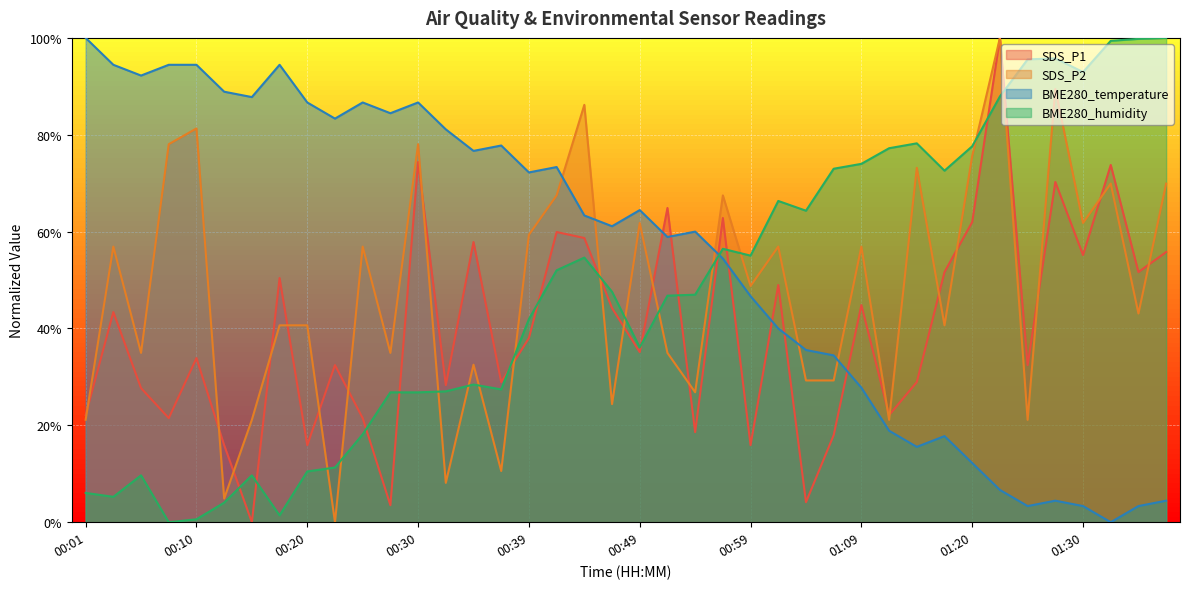

Reading right to left, extract all data points from this chart.

SDS_P1: 55.8	51.7	73.8	55.2	70.2	32.4	100.0	62.0	51.7	28.9	22.1	44.8	18.0	4.1	49.0	15.9	62.8	18.6	64.9	35.1	44.2	58.7	59.9	38.0	28.9	57.9	28.3	74.4	3.5	21.5	32.4	15.9	50.4	0.0	15.9	33.9	21.5	27.7	43.4	22.1
SDS_P2: 69.9	43.1	69.9	61.8	89.4	21.1	100.0	75.6	40.7	73.2	21.1	56.9	29.3	29.3	56.9	48.8	67.5	26.8	35.0	61.8	24.4	86.2	67.5	59.3	10.6	32.5	8.1	78.0	35.0	56.9	0.0	40.7	40.7	21.1	4.9	81.3	78.0	35.0	56.9	21.1
BME280_temperature: 4.4	3.3	0.0	3.3	4.4	3.3	6.7	12.2	17.8	15.6	18.9	27.8	34.4	35.6	40.0	46.7	54.4	60.0	58.9	64.4	61.1	63.3	73.3	72.2	77.8	76.7	81.1	86.7	84.4	86.7	83.3	86.7	94.4	87.8	88.9	94.4	94.4	92.2	94.4	100.0
BME280_humidity: 100.0	99.8	99.4	92.9	95.8	95.6	87.9	77.6	72.6	78.2	77.2	74.0	73.0	64.3	66.3	55.0	56.5	47.0	46.8	36.1	47.6	54.6	52.0	41.9	27.4	28.4	27.0	26.8	26.8	18.1	11.3	10.5	1.4	9.7	4.0	0.6	0.0	9.7	5.2	6.0